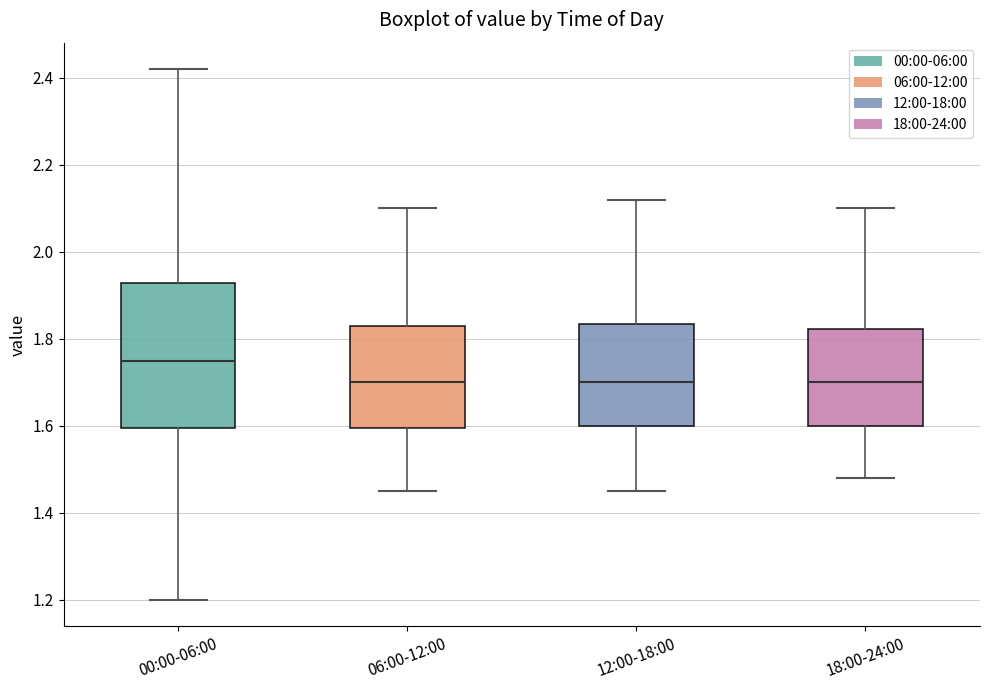

Which box has the highest median line?

00:00-06:00